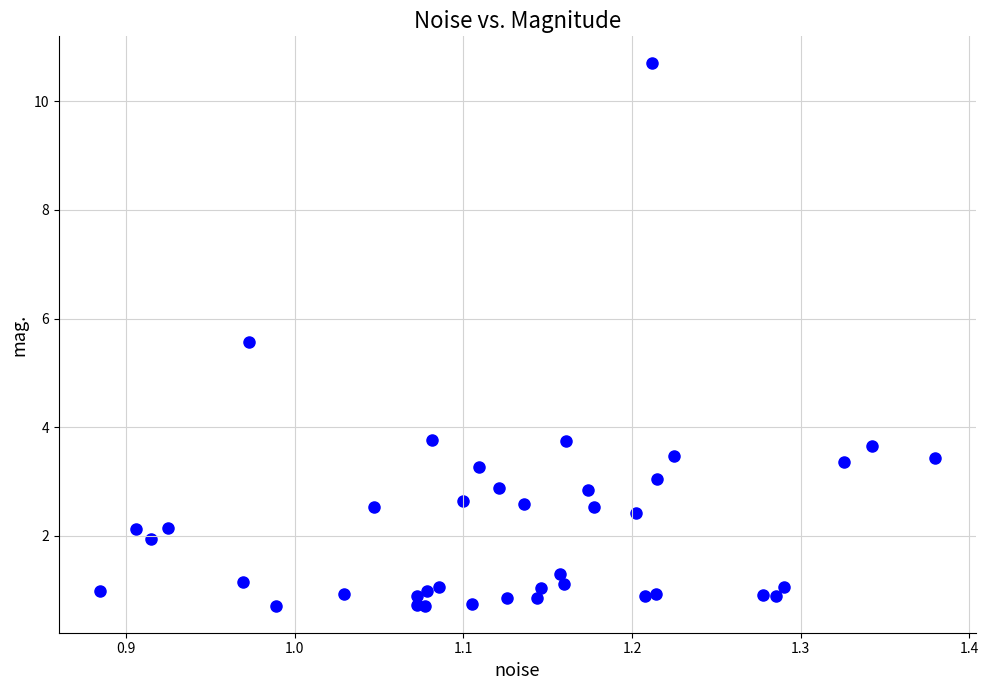

What Y value in the scatter plot is closest to 5?

5.6